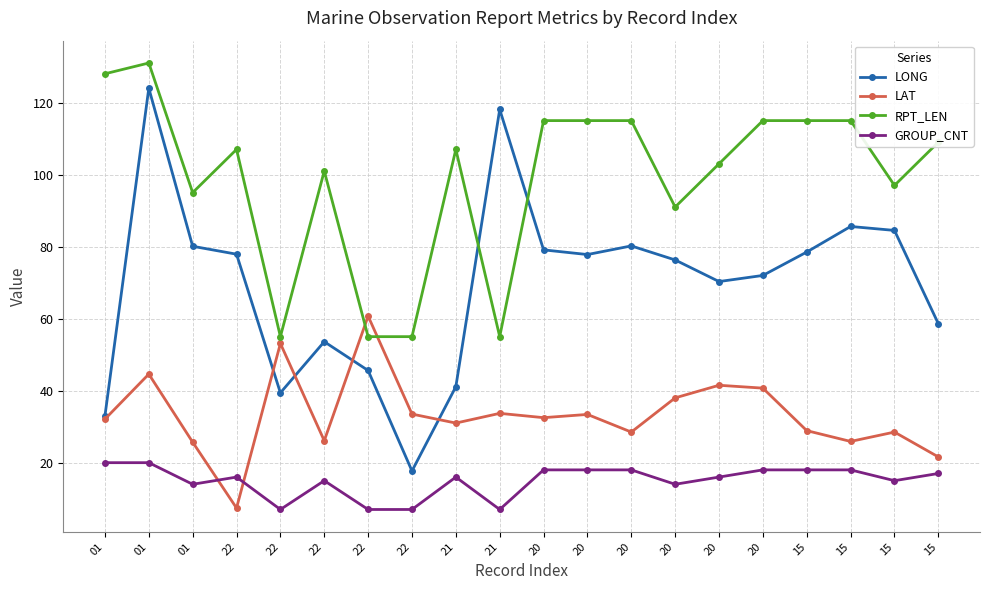

What is the sum of all RPT_LEN values?

1979.0